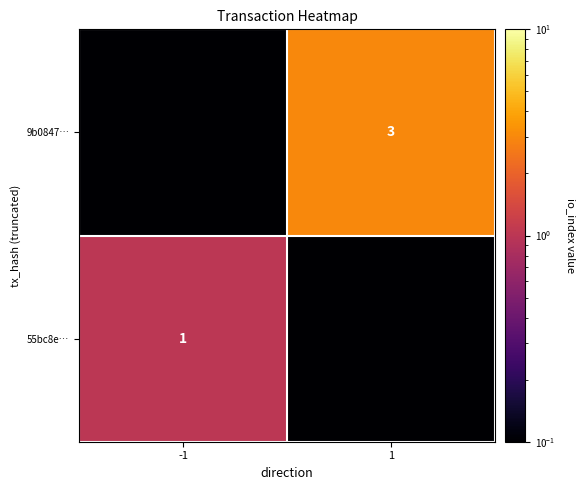

The 9b0847… series shows 0.8 at 1. True or false?

False